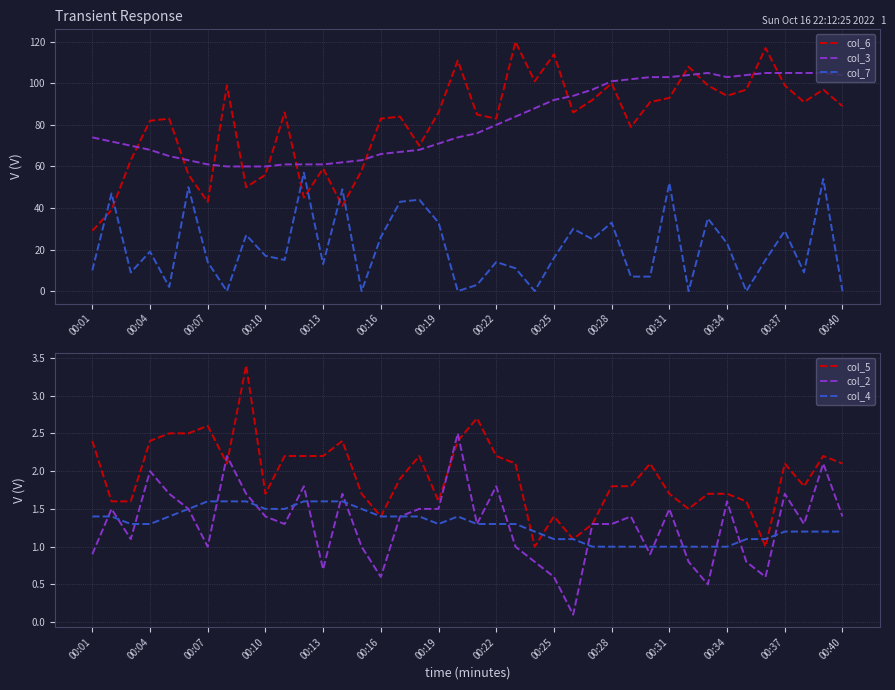

The col_7 series shows 13 at 00:13. True or false?

True